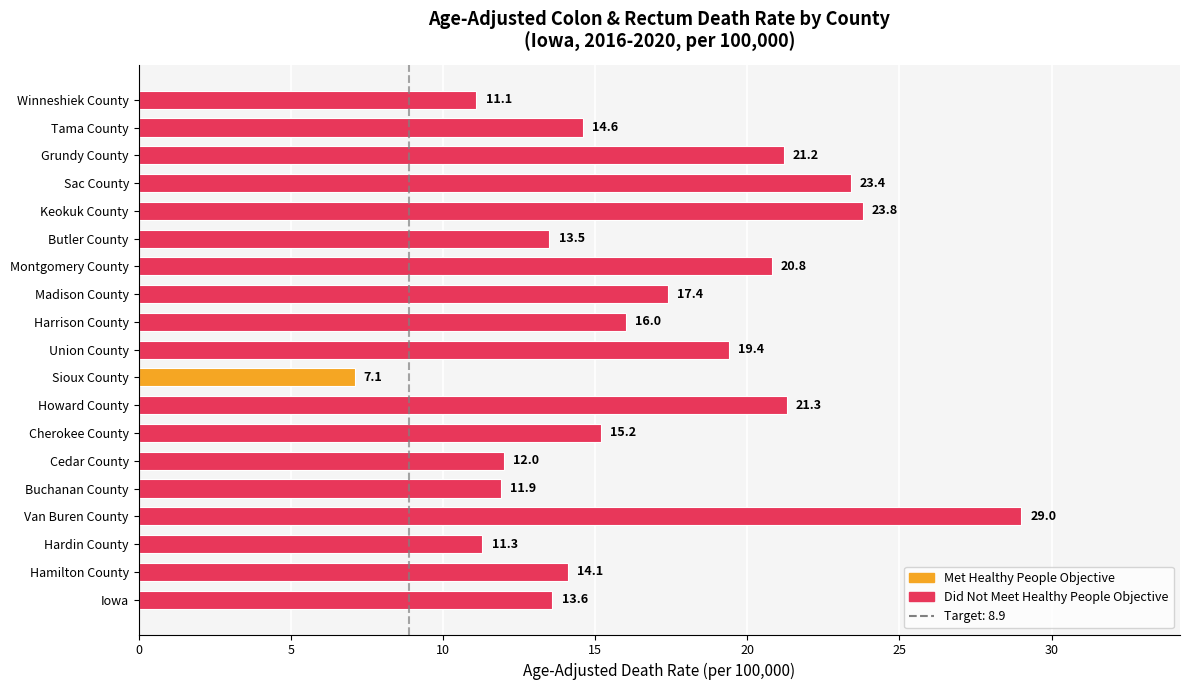

Which has a higher value, Montgomery County or Howard County?

Howard County